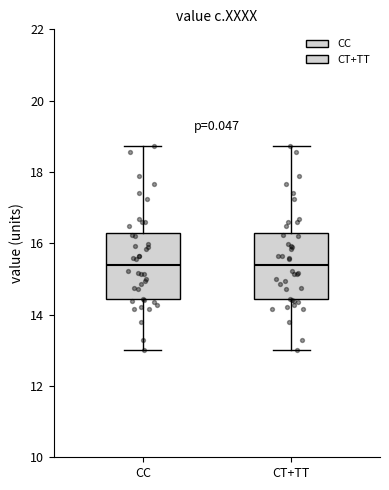

Where does the upper whisker of the box for CC end on the y-axis? The values are not printed on the chart, so give them approximately, as read against the axis.

18.8